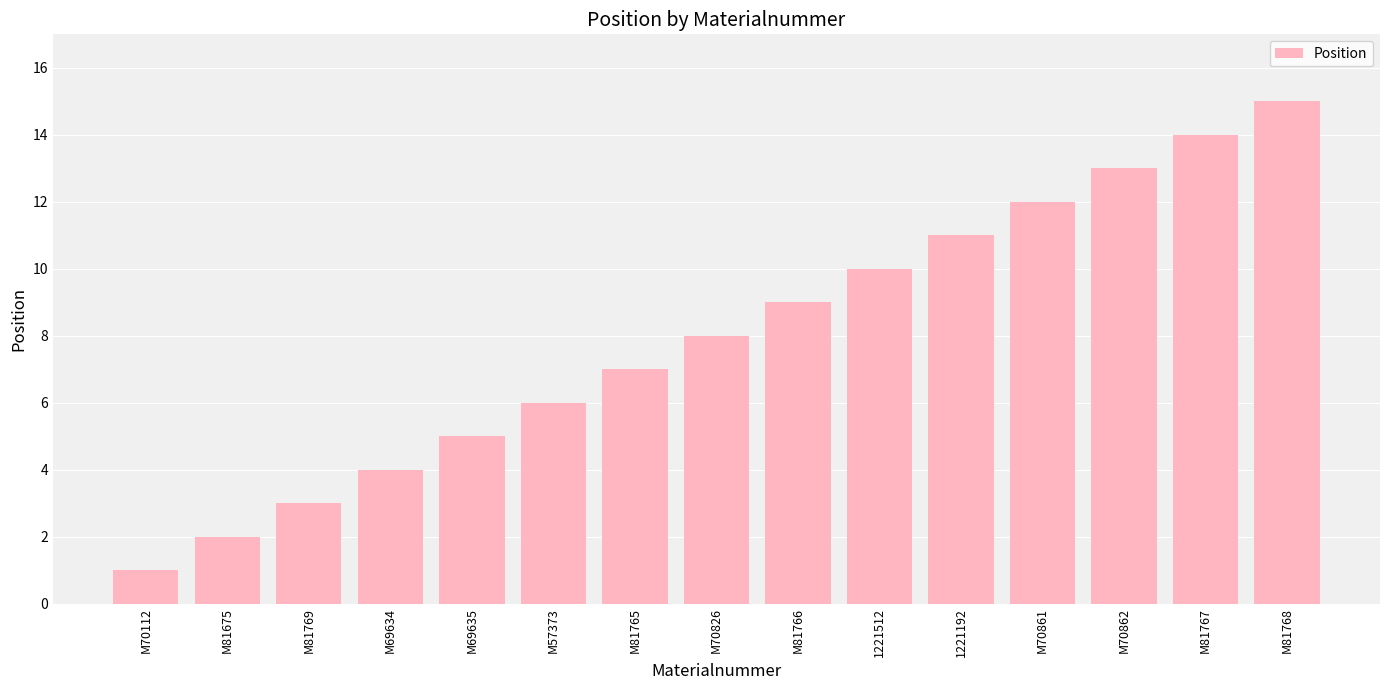

What position from the right is M69635?

11